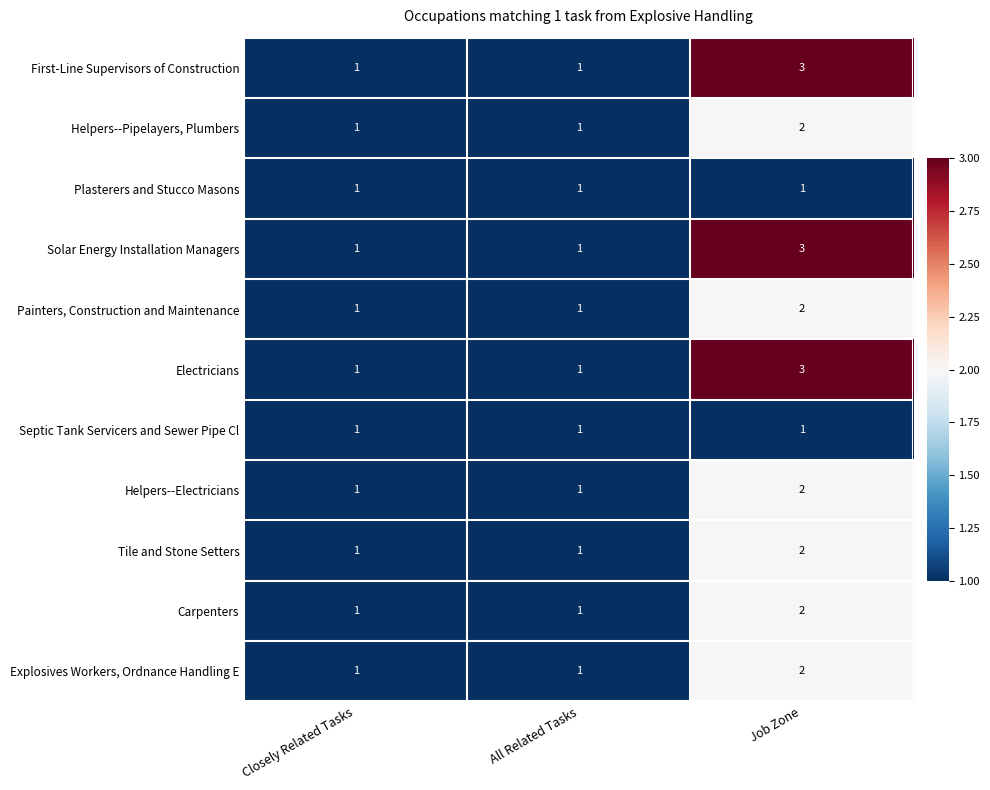

What is the sum of the Electricians values at Job Zone and Closely Related Tasks?

4